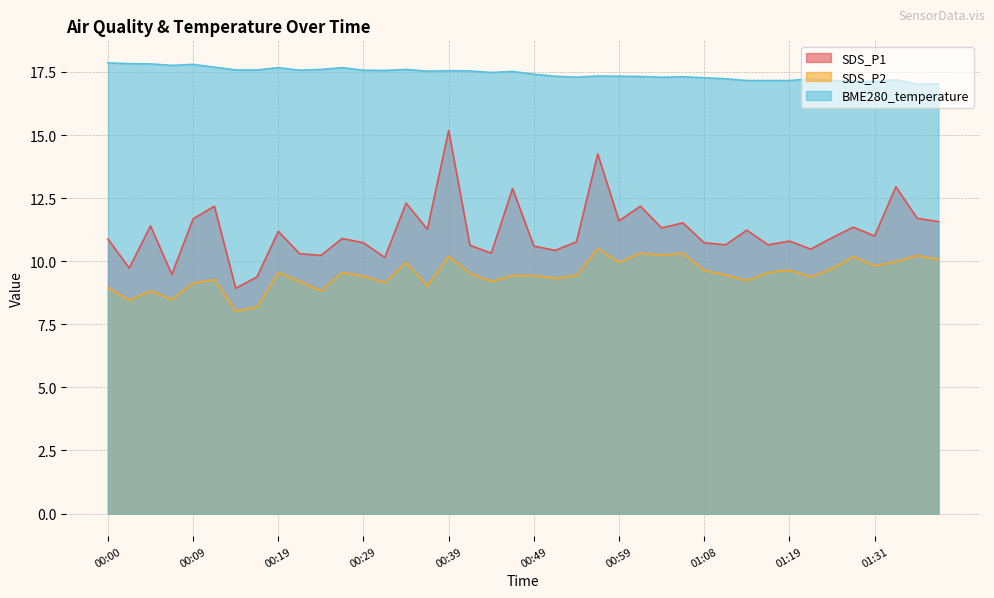

What is the difference between the second highest and second lowest values in the BME280_temperature series?

0.8